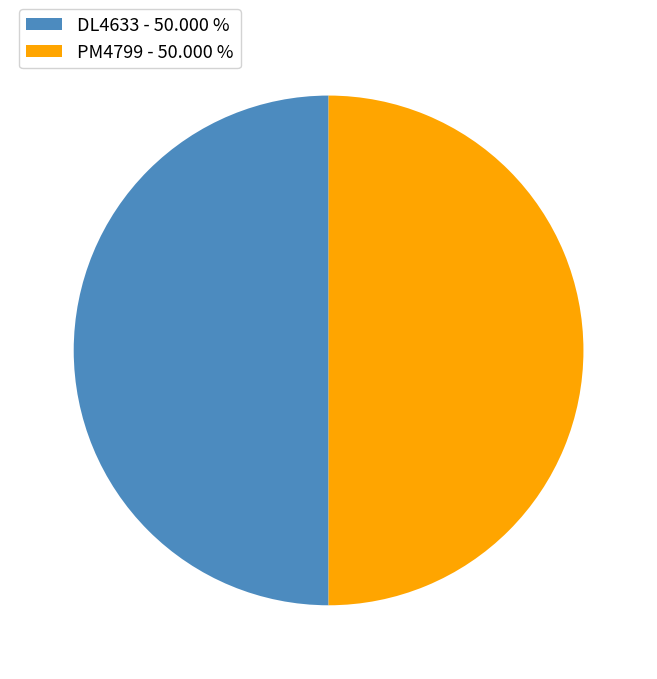

What is the ratio of the value at PM4799 - 50.000 % to the value at DL4633 - 50.000 %?

1.0